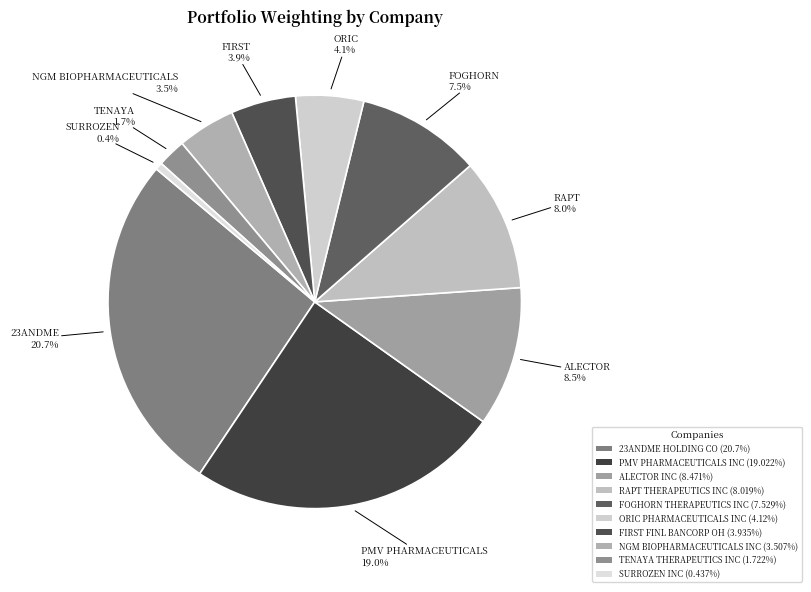

Which slice is the largest?

23ANDME HOLDING CO